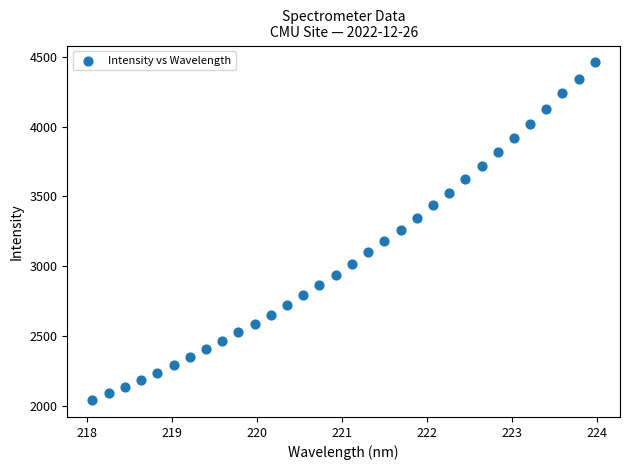

What is the range of X values (max minus min)?

5.9